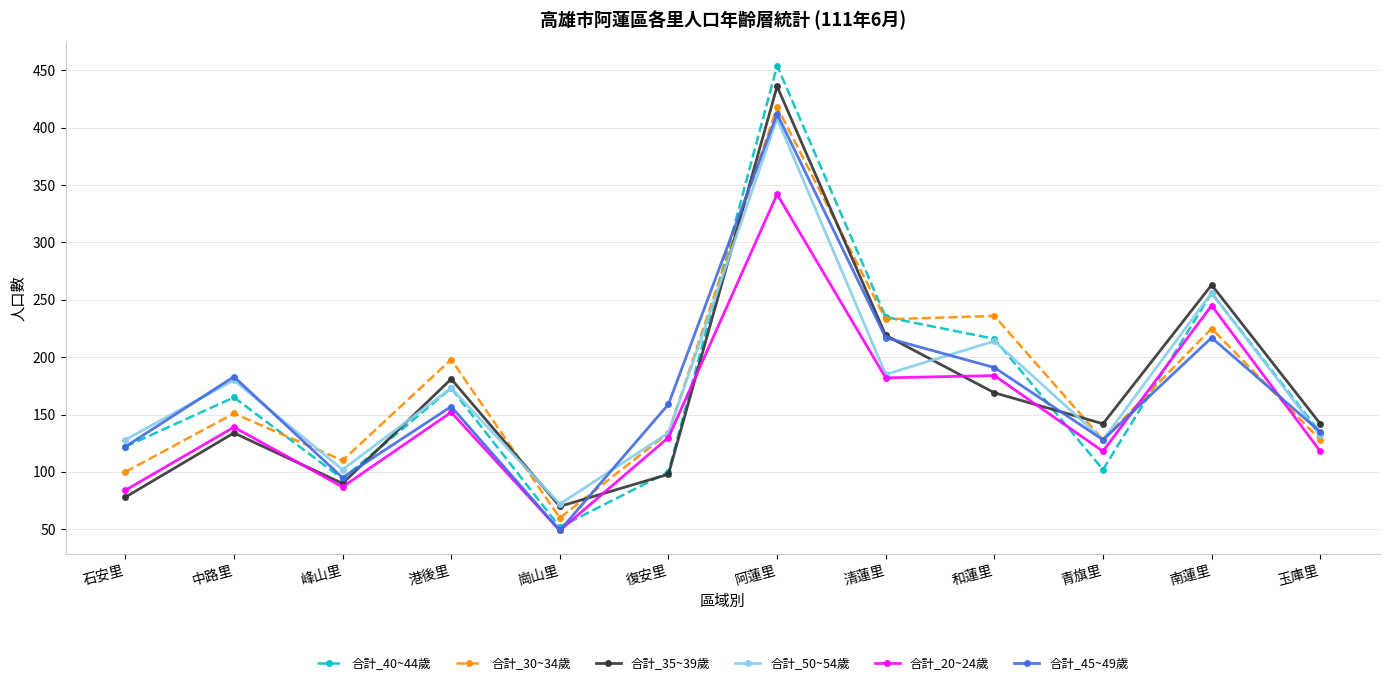

What is the value of the 合計_40~44歲 point at the 9th from the left?

216